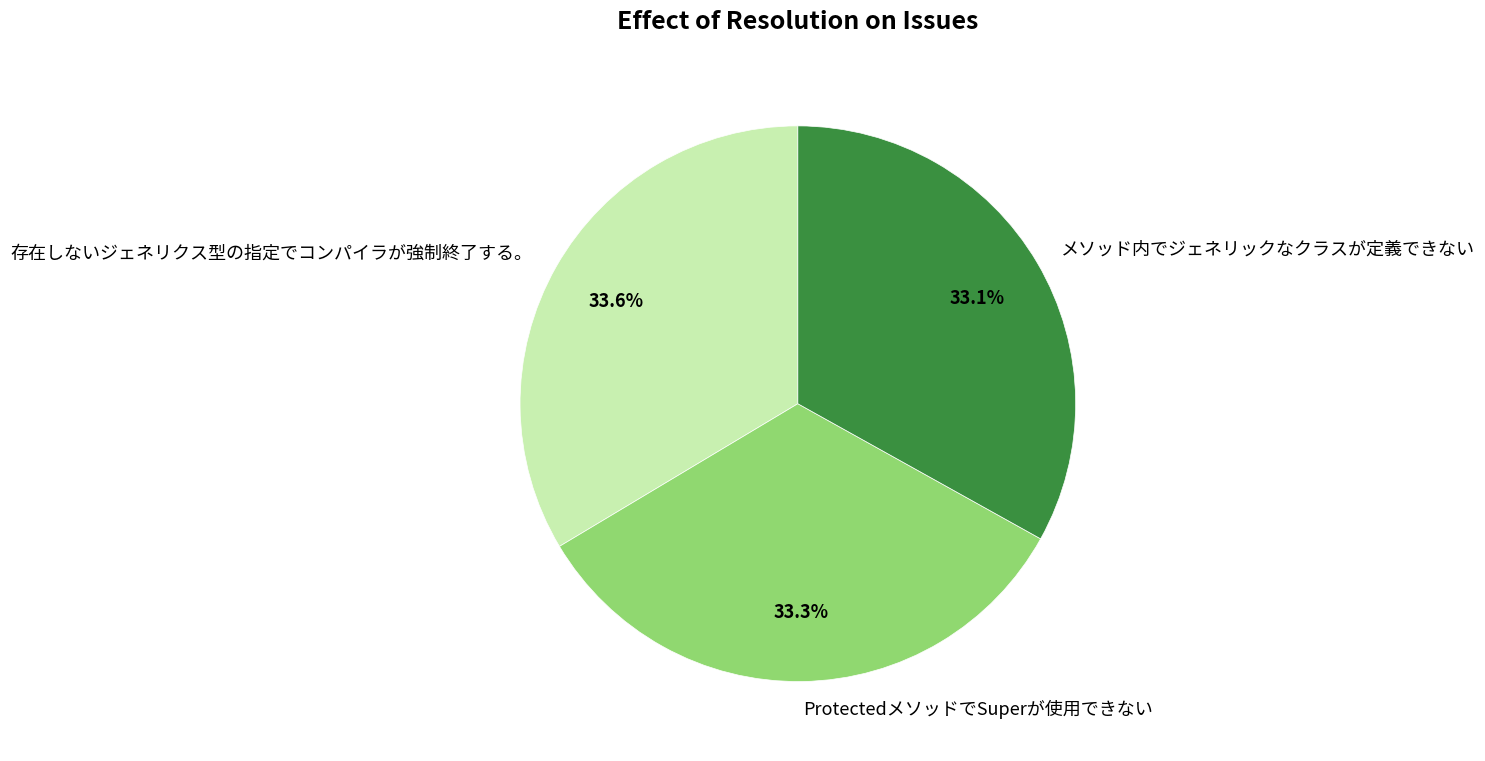

What portion of the pie excludes メソッド内でジェネリックなクラスが定義できない?

66.9%